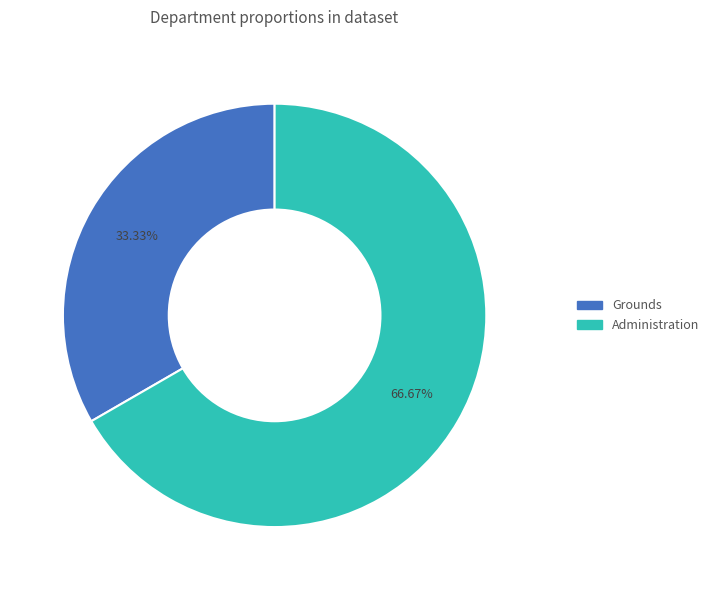

Do Administration and Grounds together represent more than half of the pie?

Yes